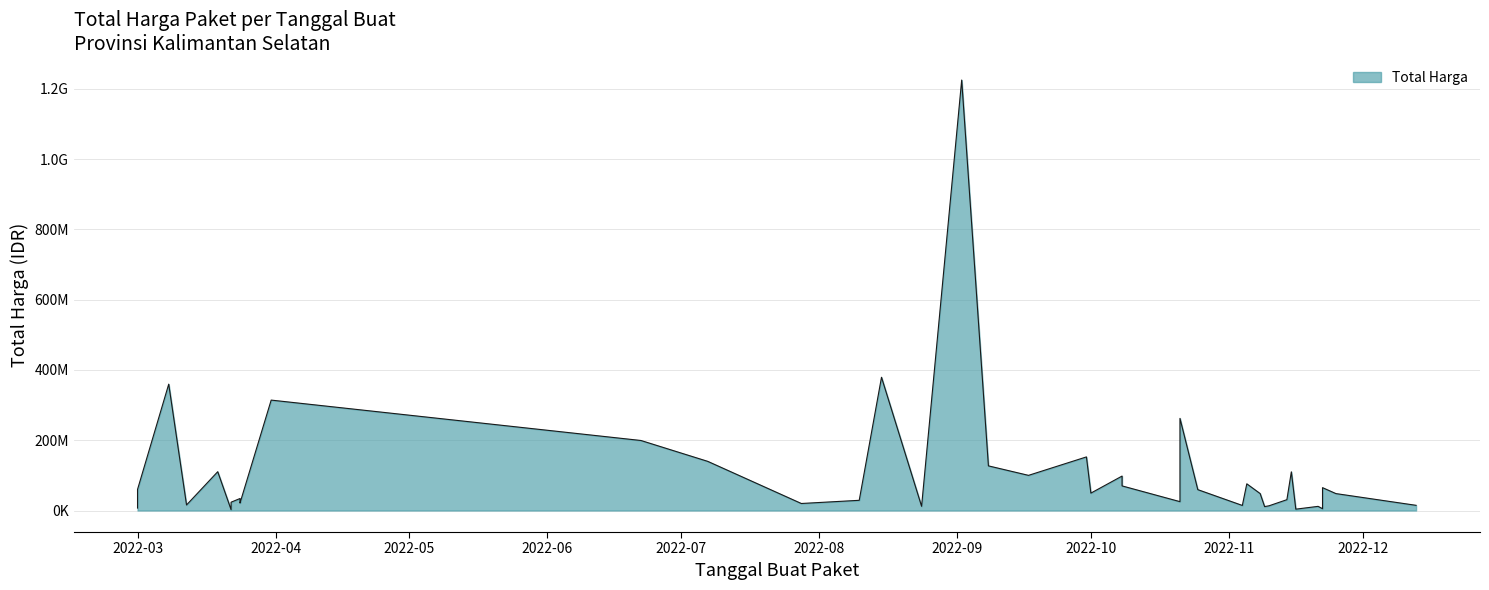

How many lines are shown in the chart?

1